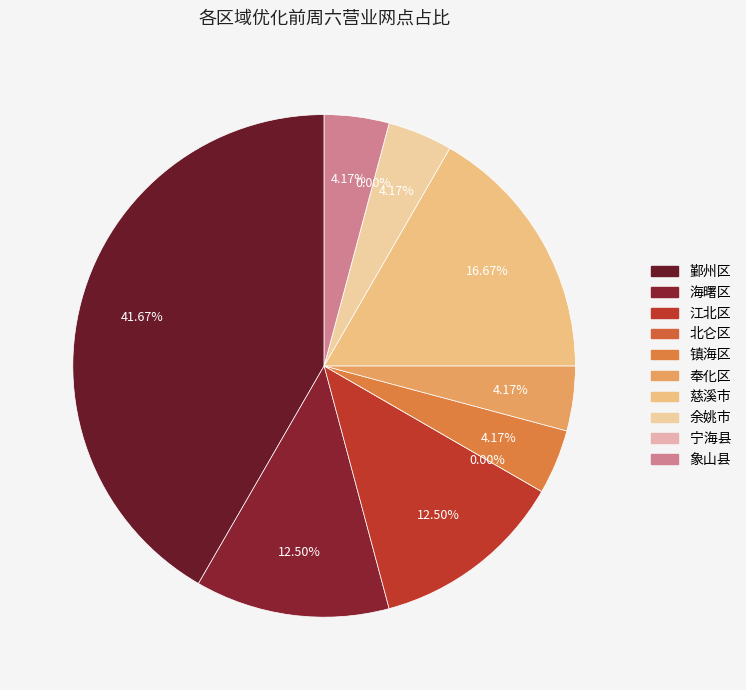

To the nearest percent, what percentage of the pie is 慈溪市?

17%